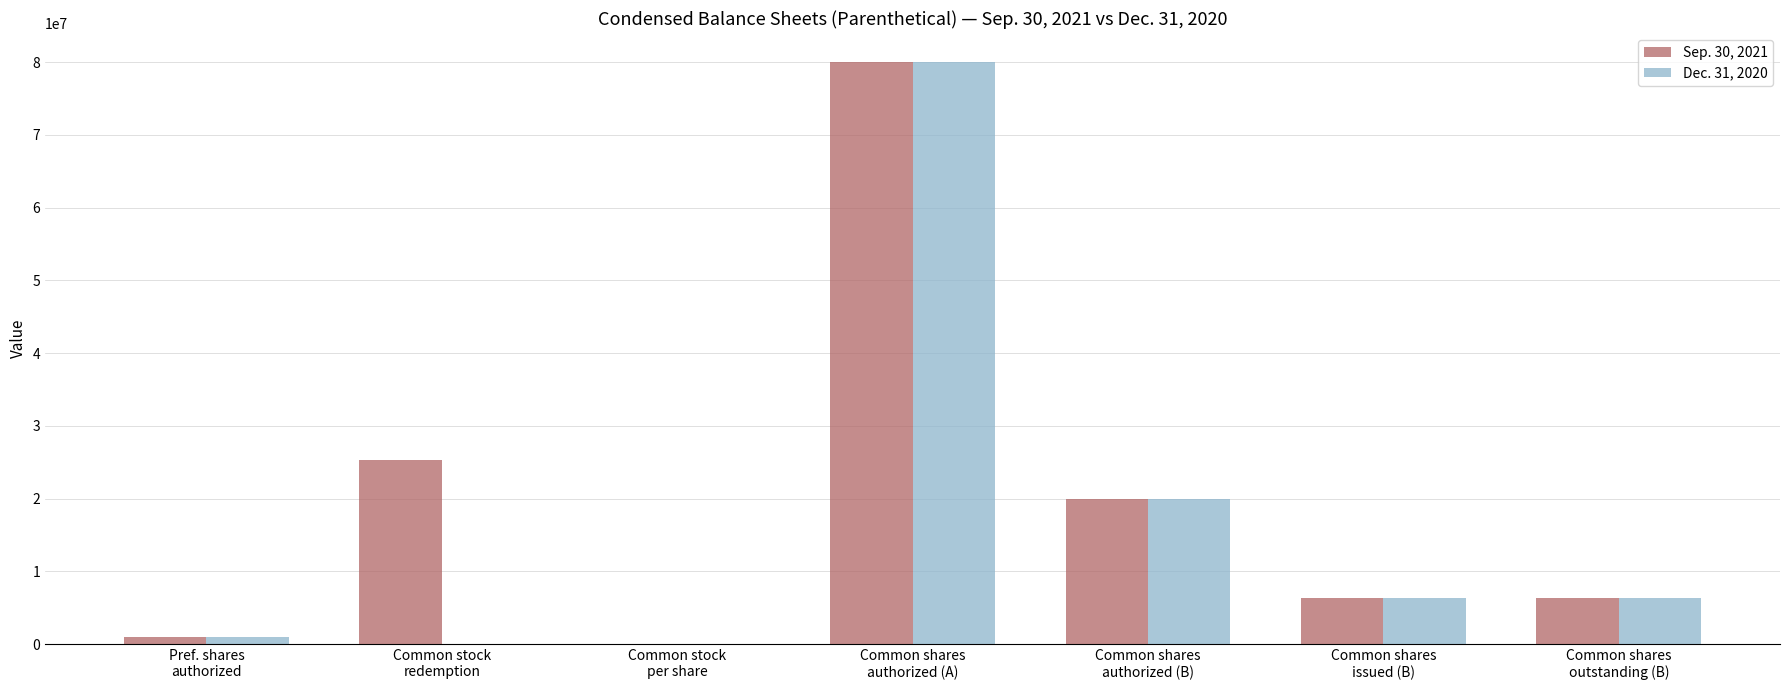

What are all the series names shown in the legend?

Sep. 30, 2021, Dec. 31, 2020